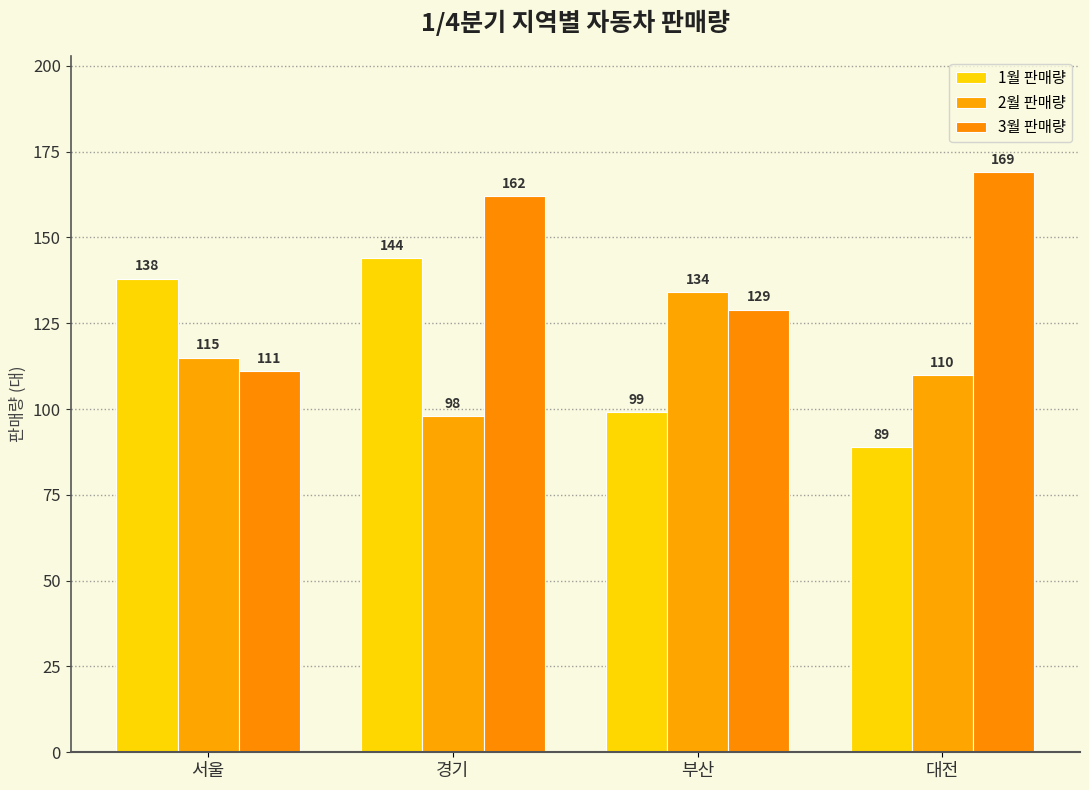

Which series has the largest total across all categories?

3월 판매량